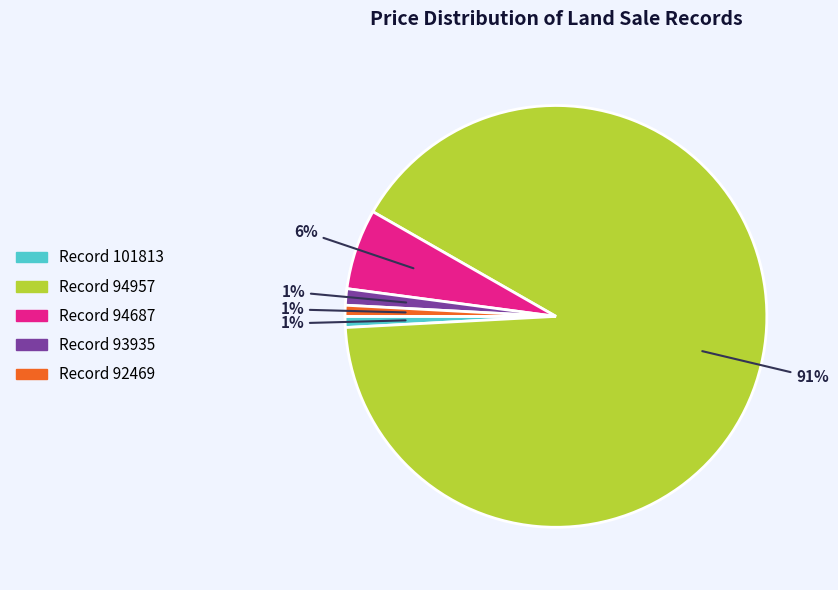

How many segments does this pie chart have?

5